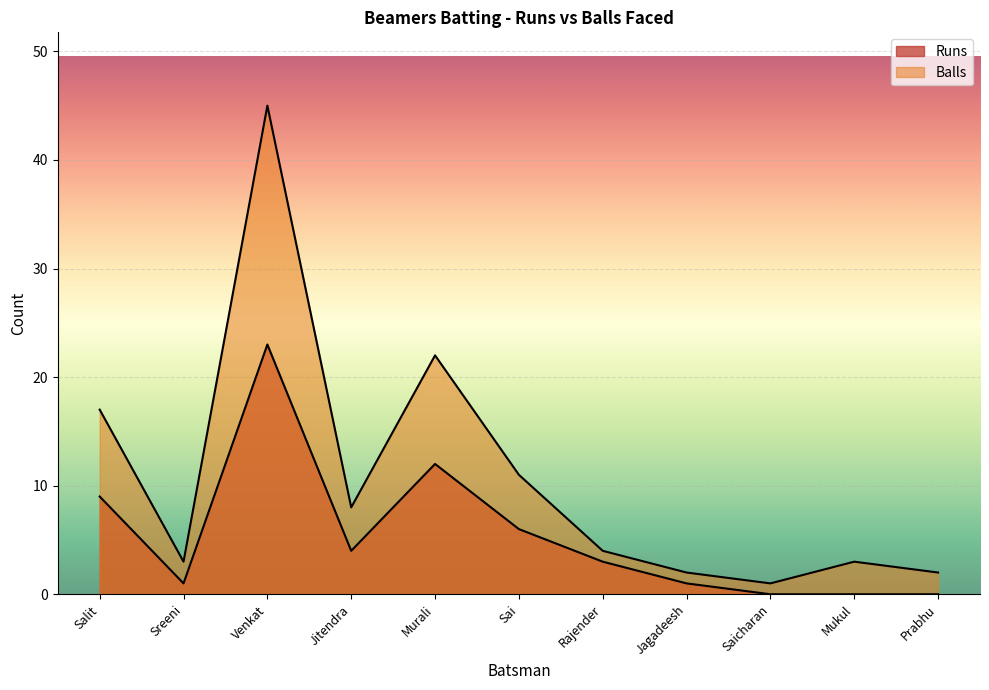

Count the number of data series in this chart.

2